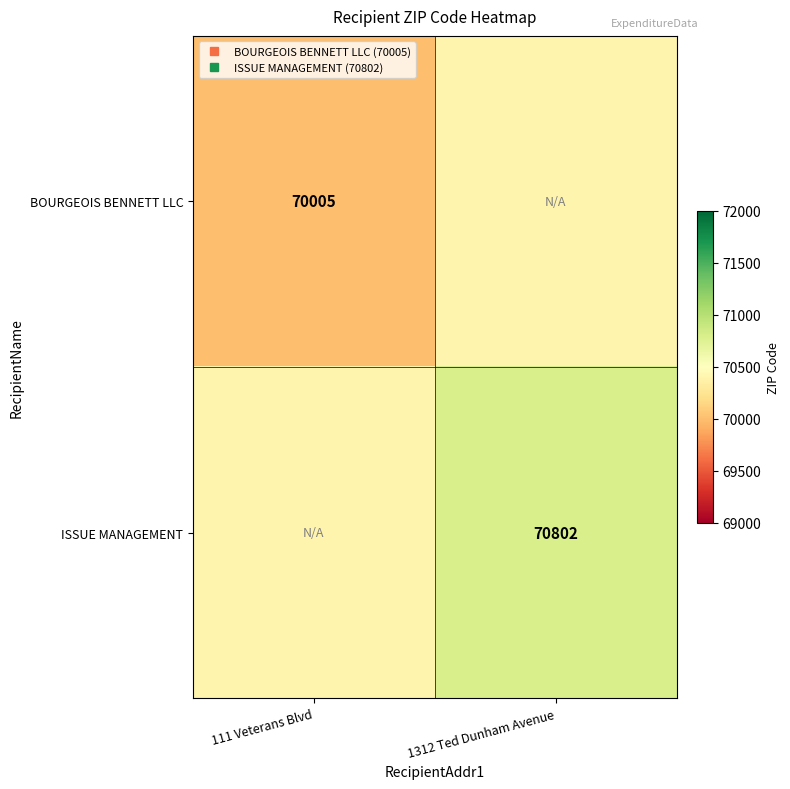

What is the difference between the maximum and minimum values in the ISSUE MANAGEMENT series?

398.5